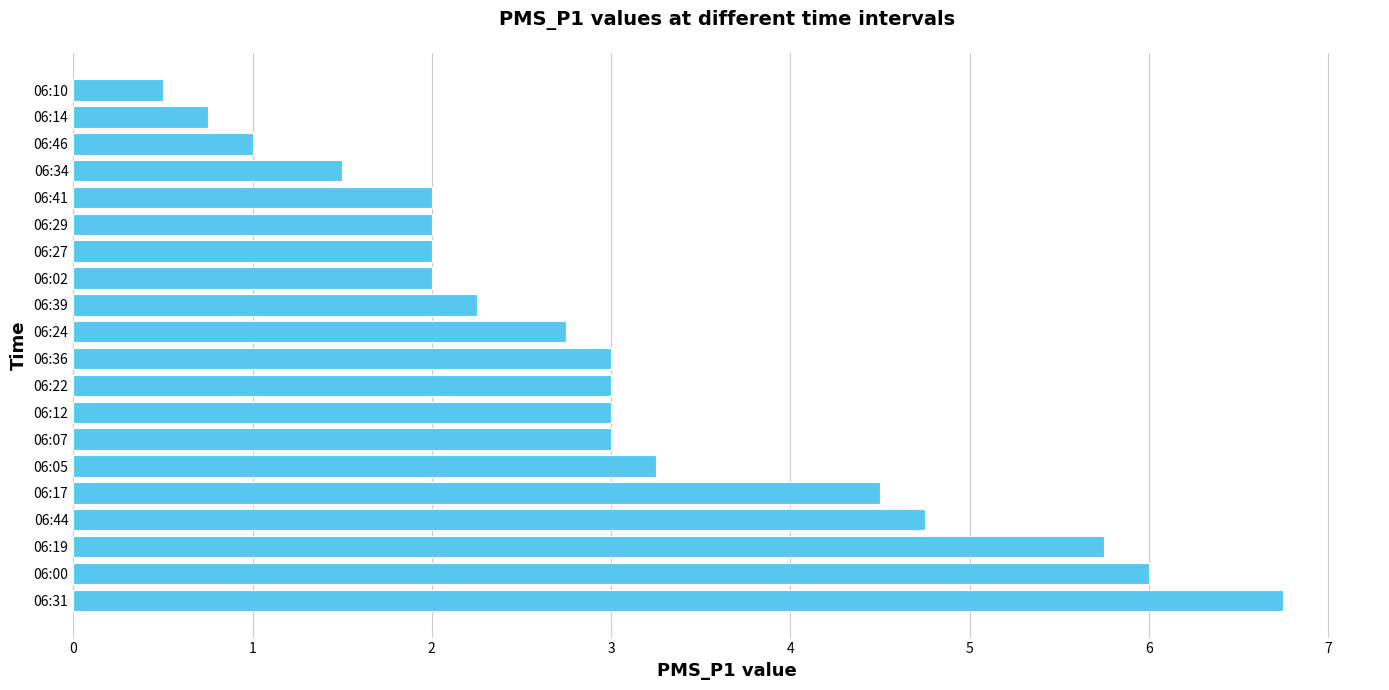

The chart shows a value of 3.2 at 06:05. True or false?

True